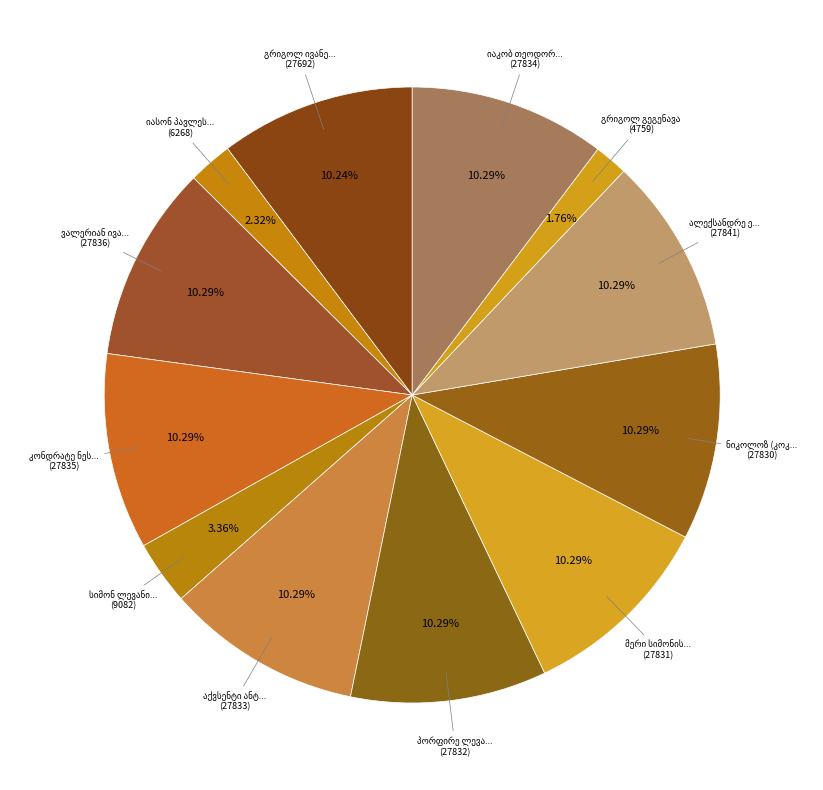

What is the change in value from ვალერიან ივანეს ძე გეგეჭკორი to პორფირე ლევანის ძე გუნია?

-4